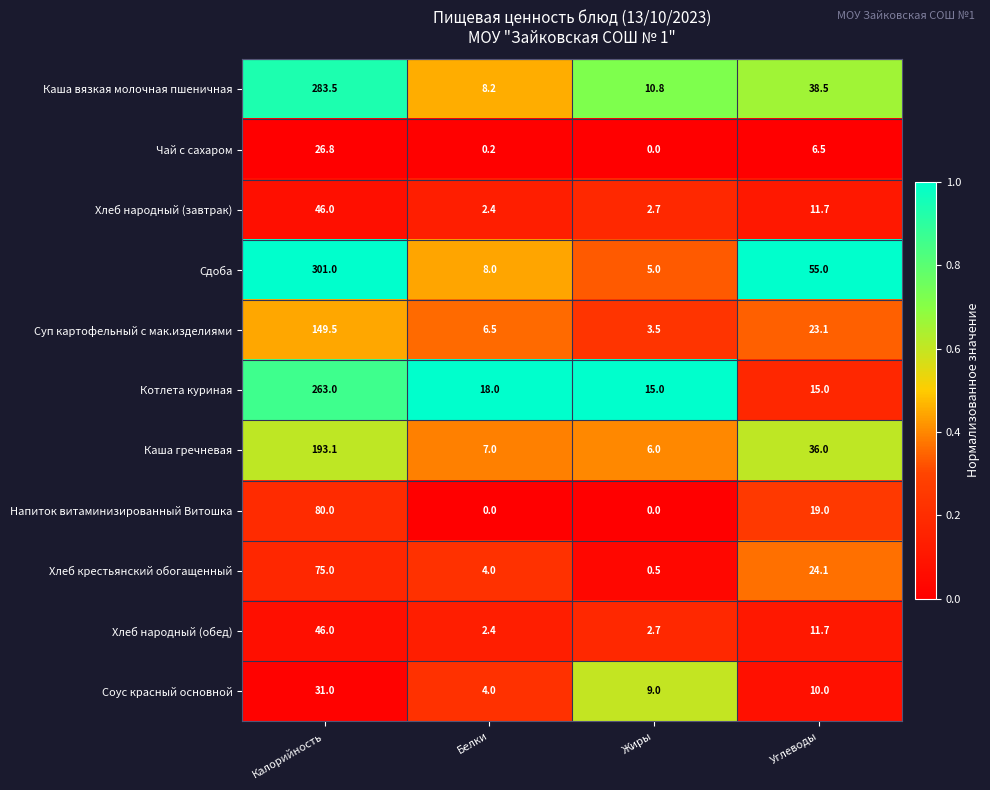

What is the total value across all series at Углеводы?

250.6